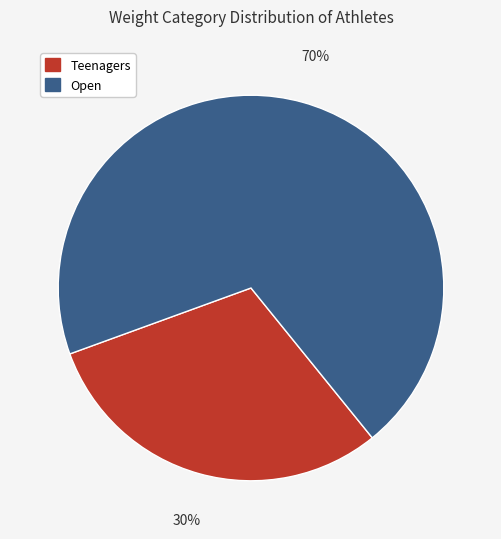

Does any single category account for the majority?

Yes